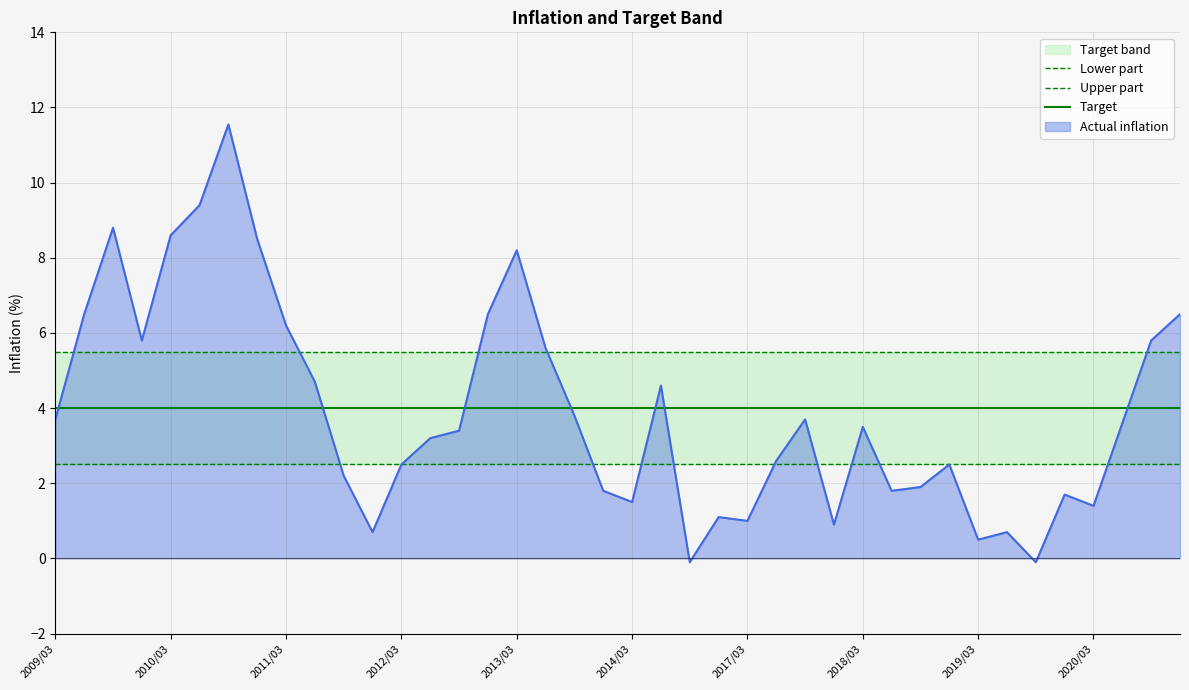

Is the value of Actual inflation at 2018/03 greater than the value of Target at 2014/03?

No